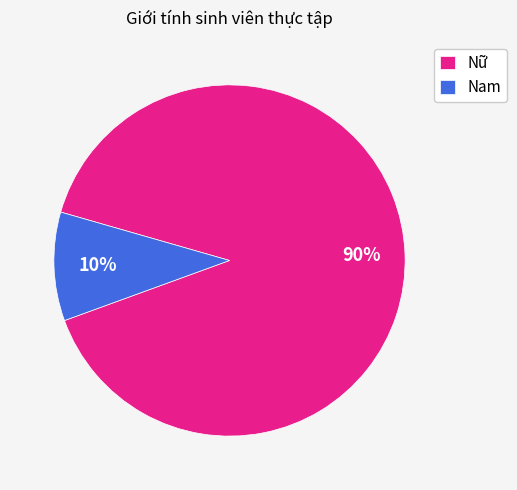

Between Nam and Nữ, which is larger?

Nữ